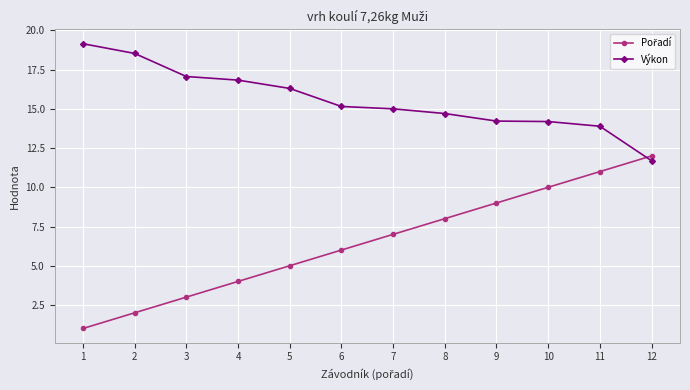

At which category is the sum across all series the highest?

11